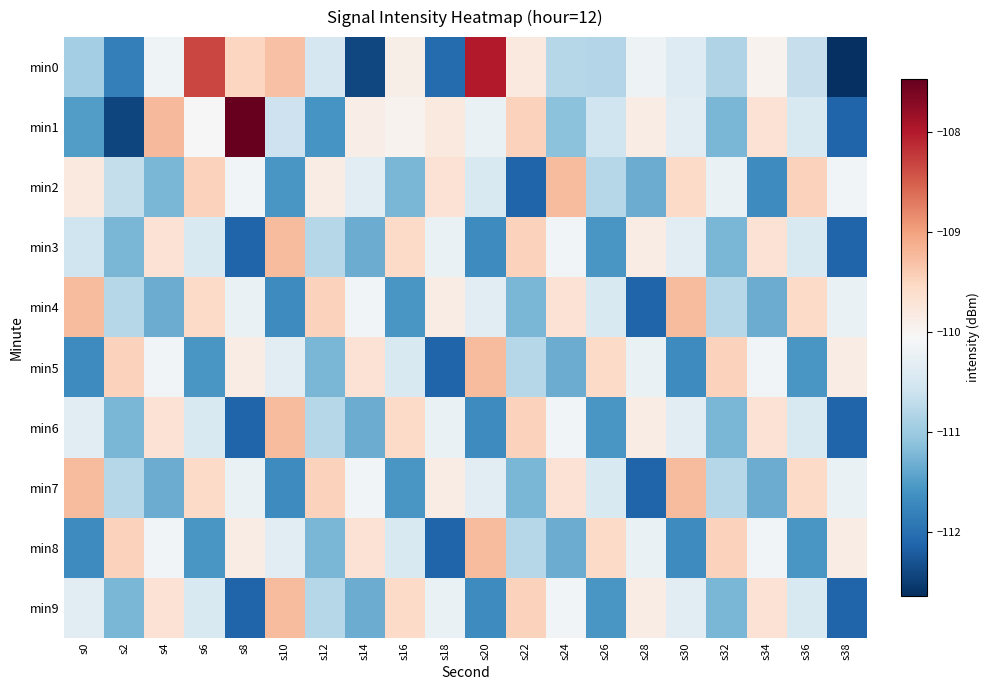

Which label corresponds to the smallest value in the chart?

s38